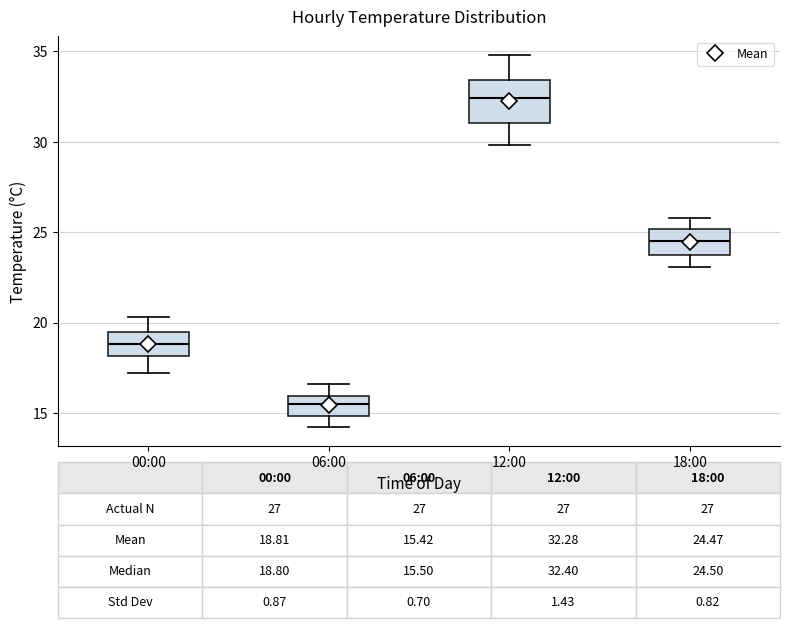

Which box is the tallest, from its lower edge to its upper edge?

12:00